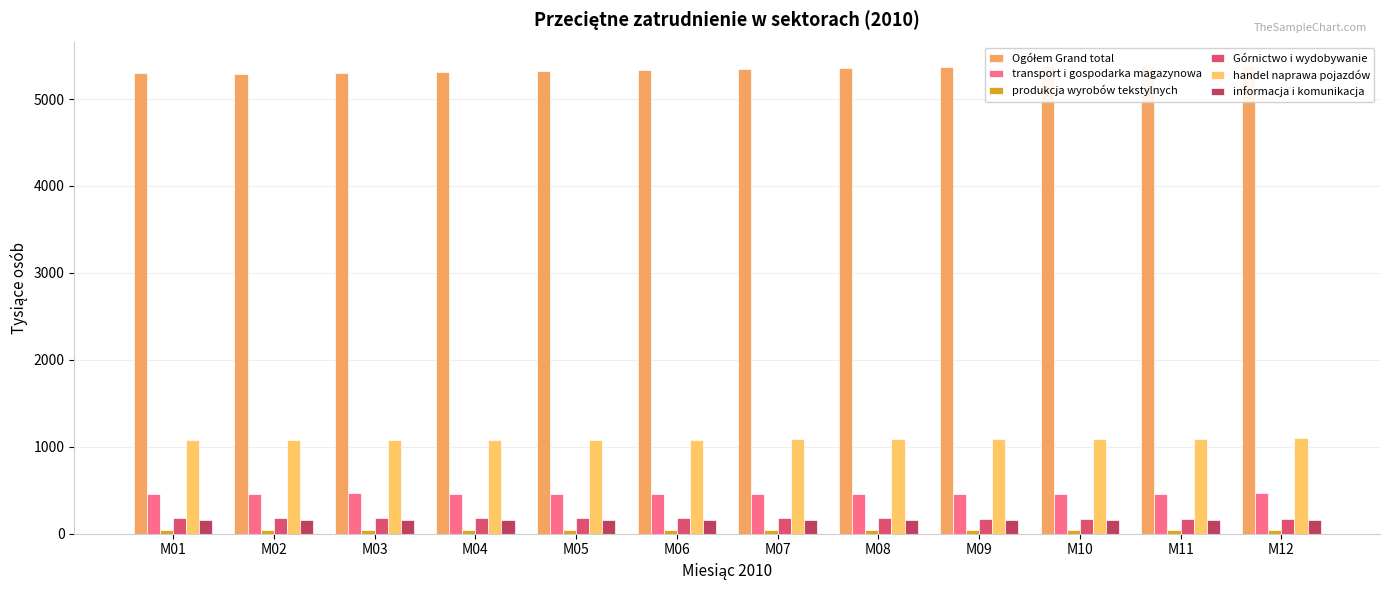

Which series has the largest total across all categories?

Ogółem Grand total